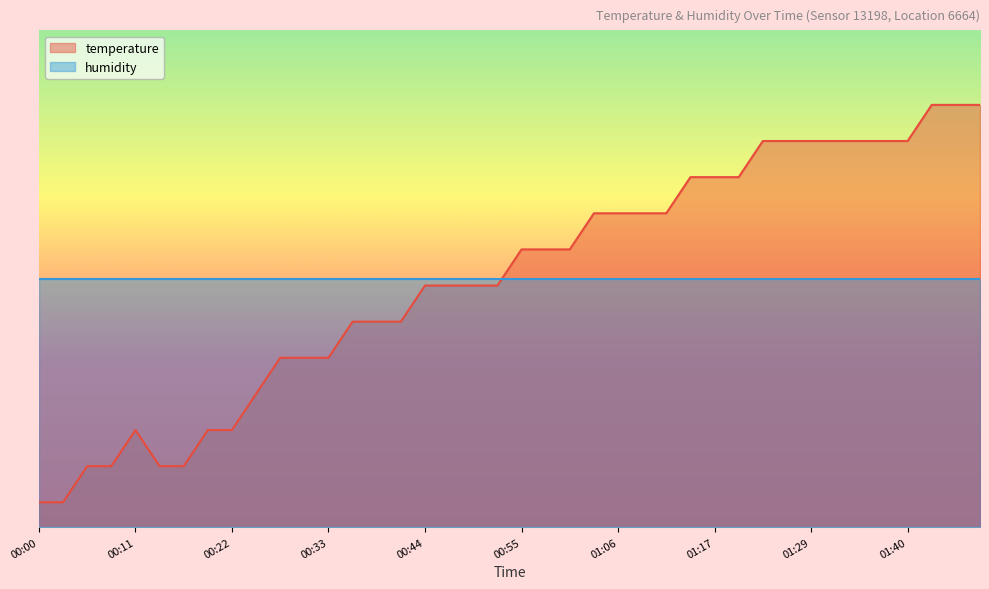

What is the sum of the values at 01:31 and 00:22?

97.3